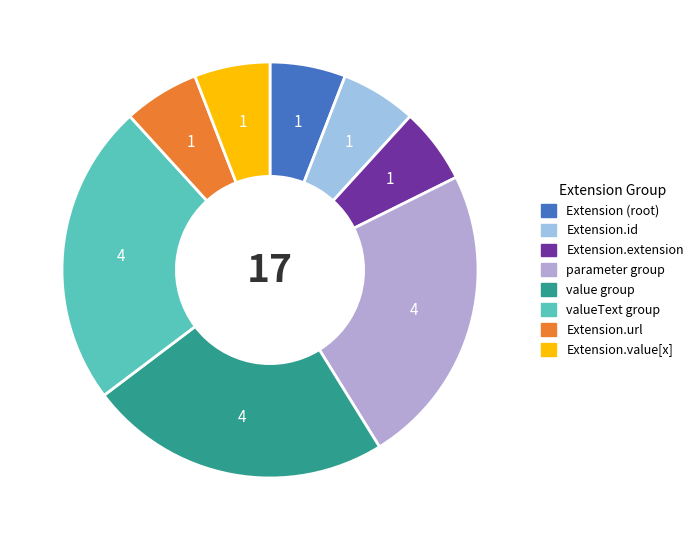

How many segments does this pie chart have?

8